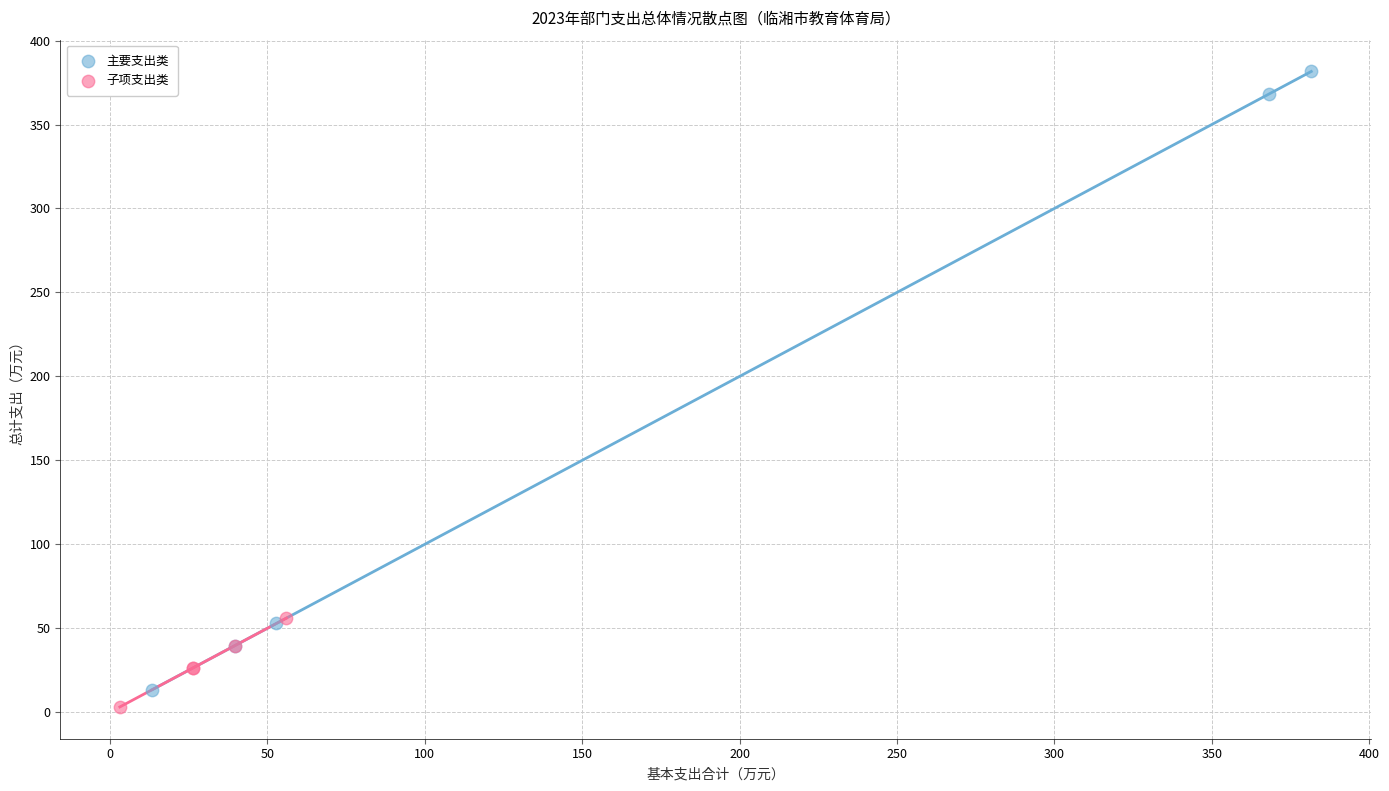

Which series contains the highest Y value?

主要支出类